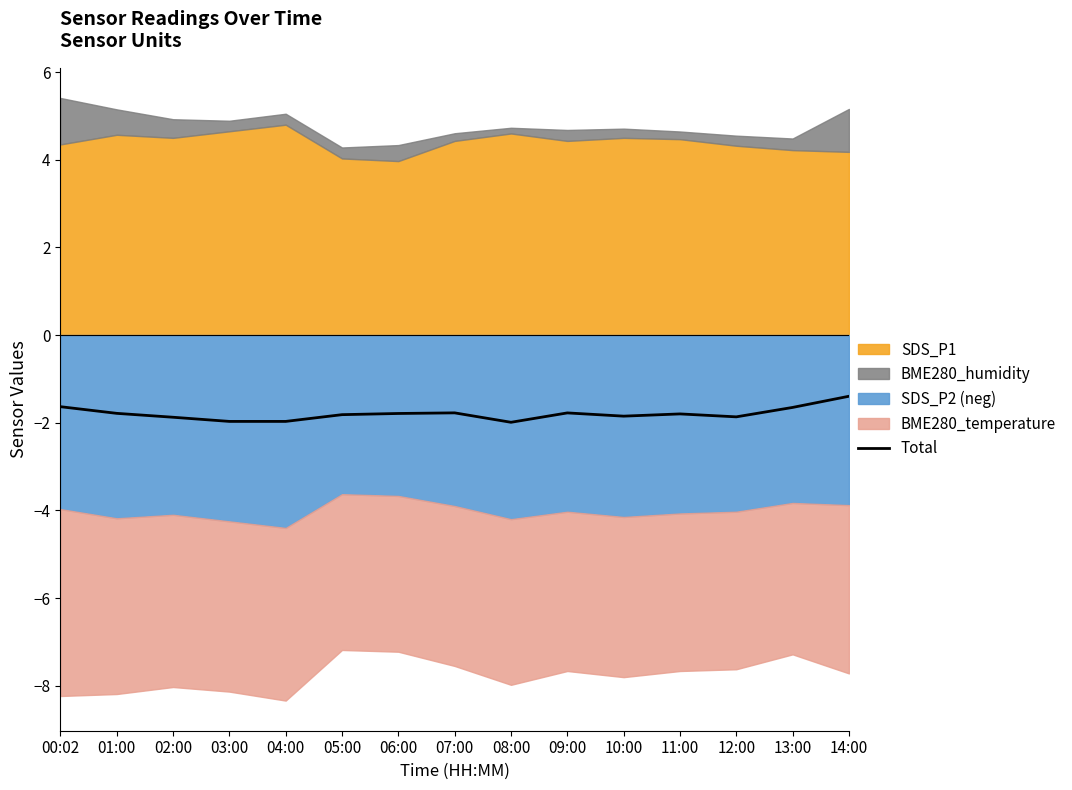

What is the maximum value for Total?

-1.4